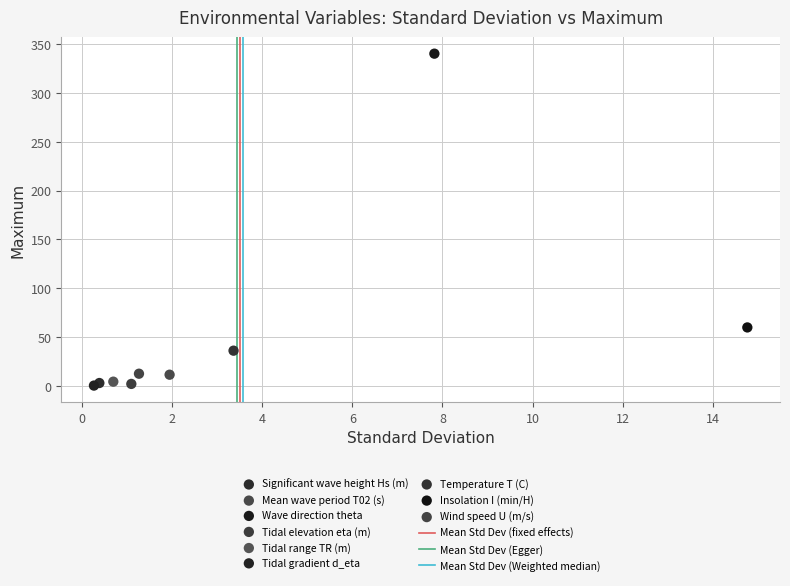

Which series reaches the maximum Y coordinate?

Wave direction theta